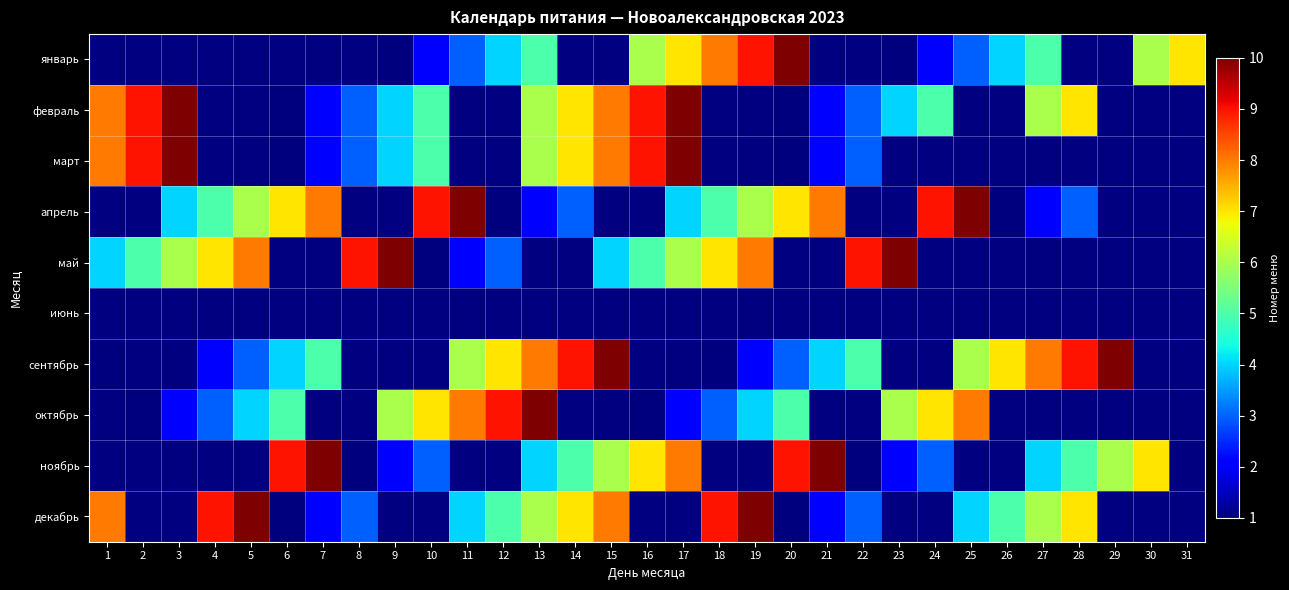

How many data points in октябрь are above 1?

16